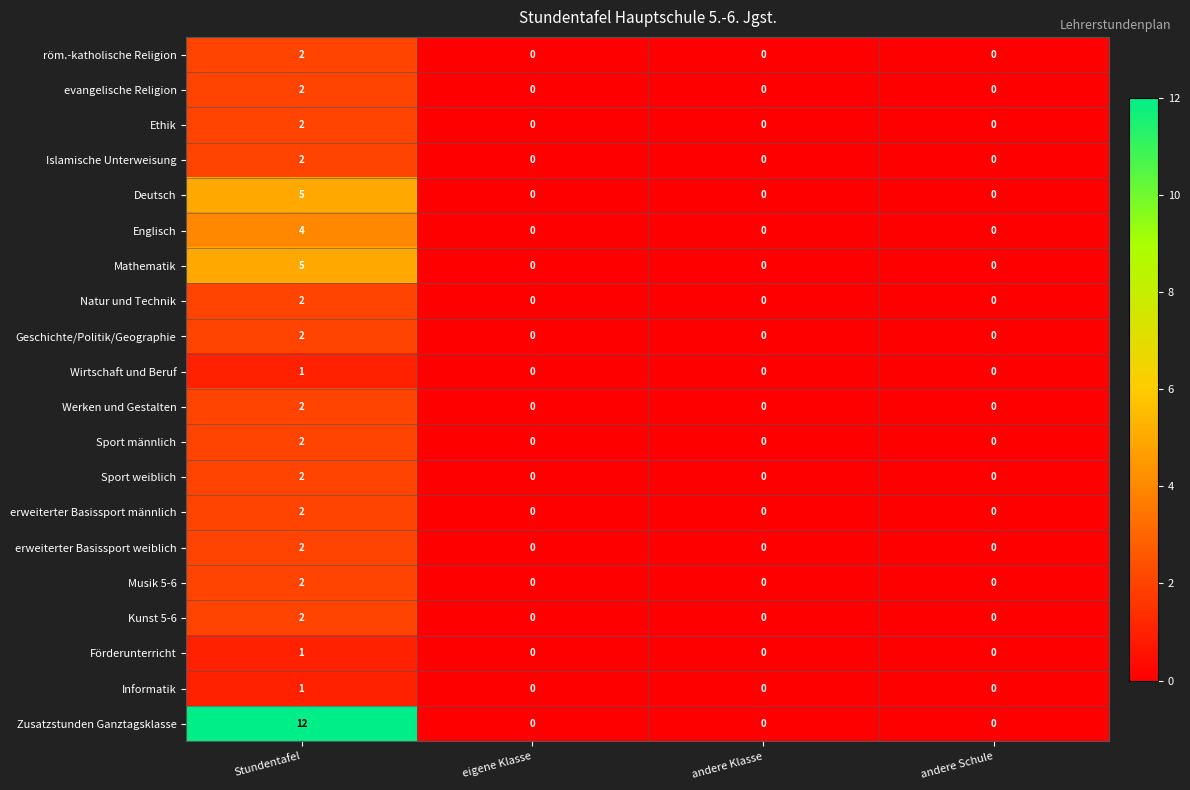

The value of evangelische Religion at andere Schule is 0. True or false?

True